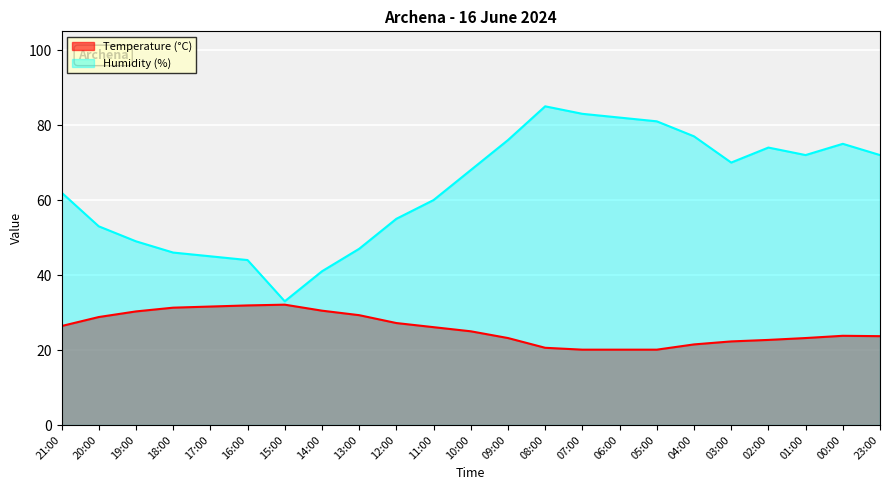

How many values in the Humidity (%) series are below 68?

11